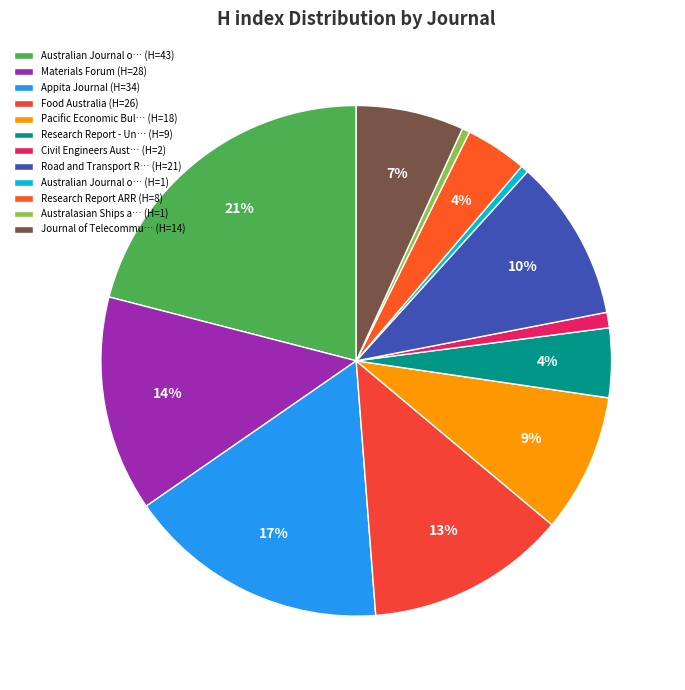

Which category has the biggest portion of the pie?

Australian Journal o… (H=43)